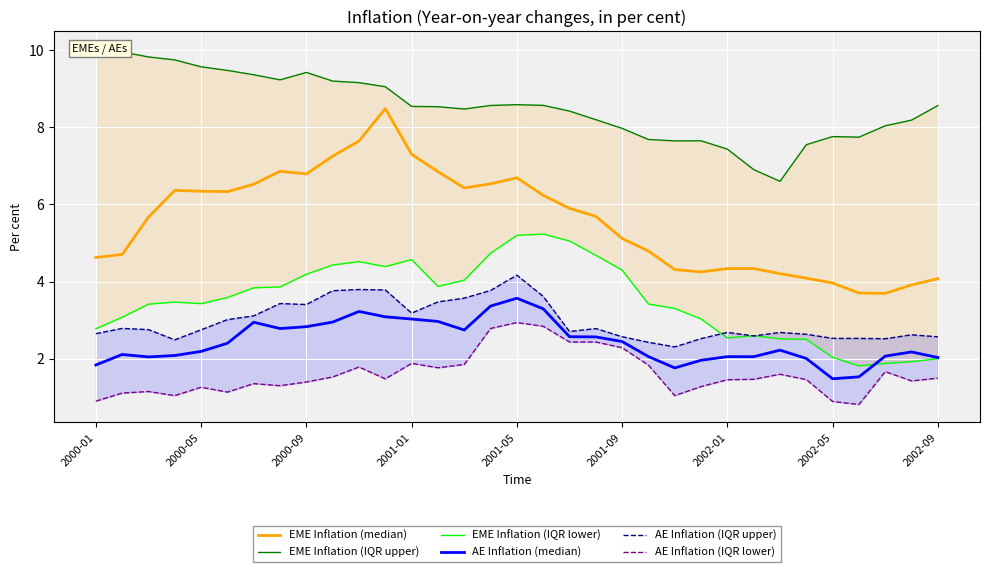

Is it true that AE Inflation (median) equals 1.5 at 2002-05?

True